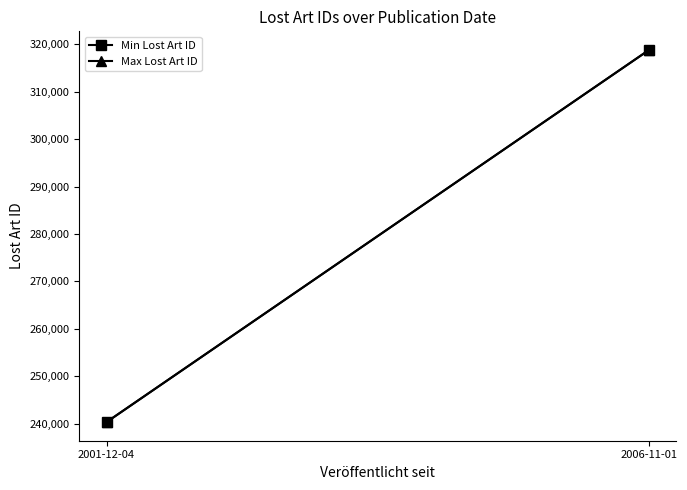

What is the difference between the Max Lost Art ID values at 2001-12-04 and 2006-11-01?

78517